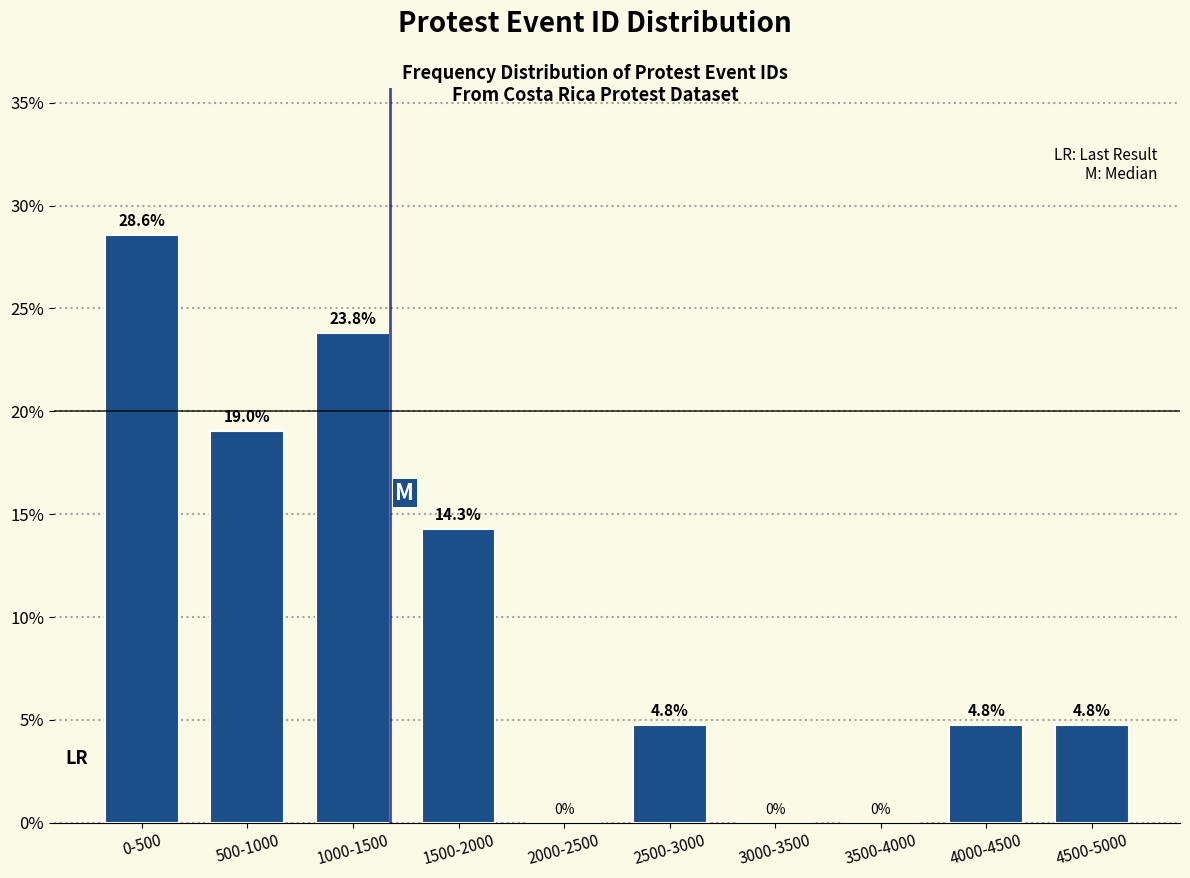

Reading left to right, extract all data points from this chart.

0-500=28.6	500-1000=19.0	1000-1500=23.8	1500-2000=14.3	2000-2500=0.0	2500-3000=4.8	3000-3500=0.0	3500-4000=0.0	4000-4500=4.8	4500-5000=4.8